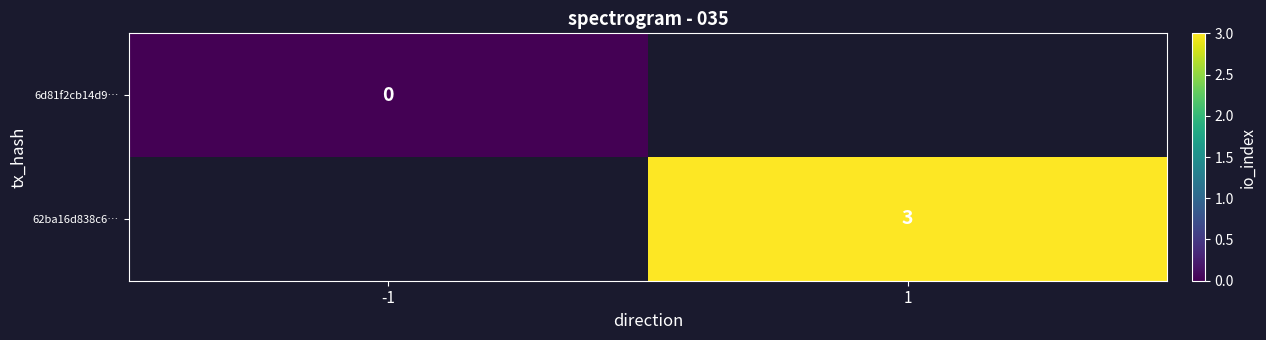

Is it true that 62ba16d838c6… equals 3 at 1?

True